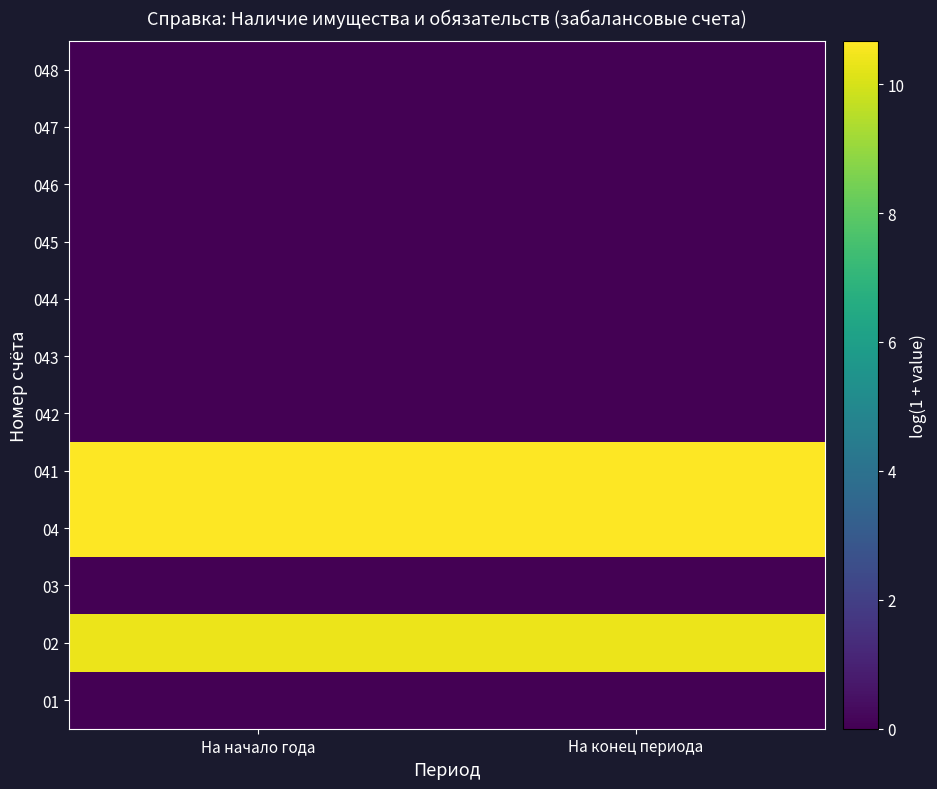

Reading right to left, what are all the values shown in this chart?

01: На конец периода=0.0	На начало года=0.0
02: На конец периода=10.4	На начало года=10.4
03: На конец периода=0.0	На начало года=0.0
04: На конец периода=10.7	На начало года=10.7
041: На конец периода=10.7	На начало года=10.7
042: На конец периода=0.0	На начало года=0.0
043: На конец периода=0.0	На начало года=0.0
044: На конец периода=0.0	На начало года=0.0
045: На конец периода=0.0	На начало года=0.0
046: На конец периода=0.0	На начало года=0.0
047: На конец периода=0.0	На начало года=0.0
048: На конец периода=0.0	На начало года=0.0